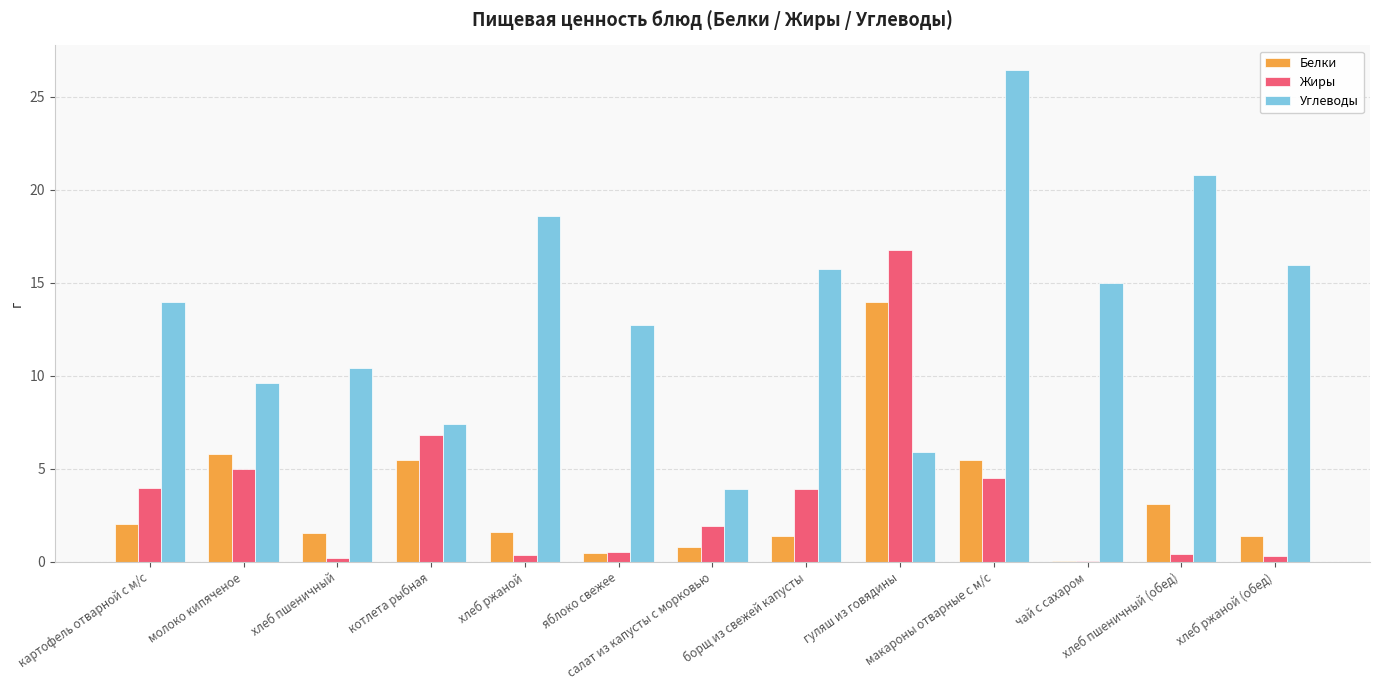

Which series has the largest range (max minus min)?

Углеводы